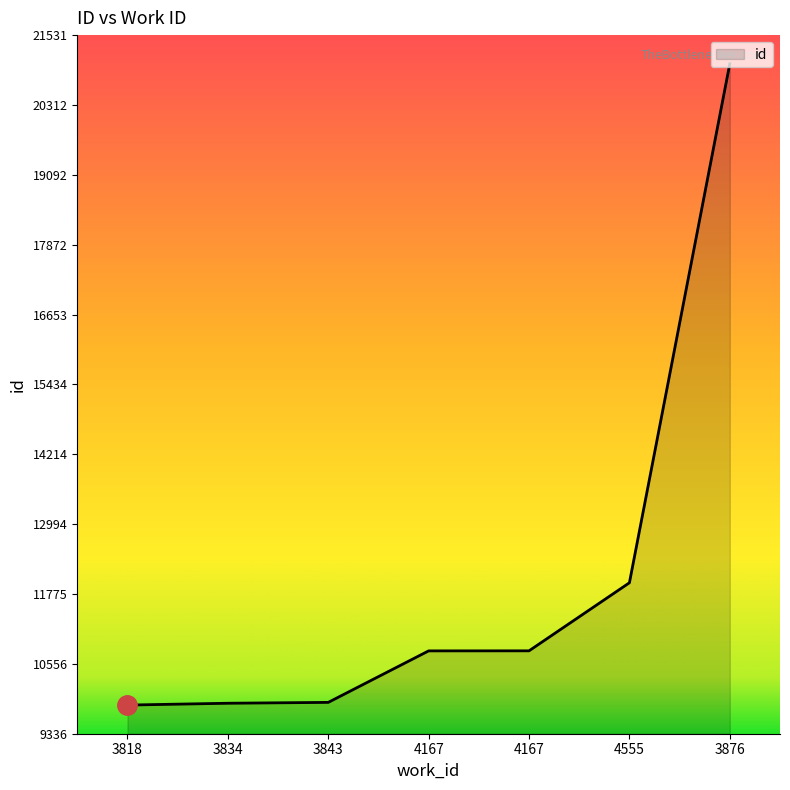

Count the number of categories in the chart.

7